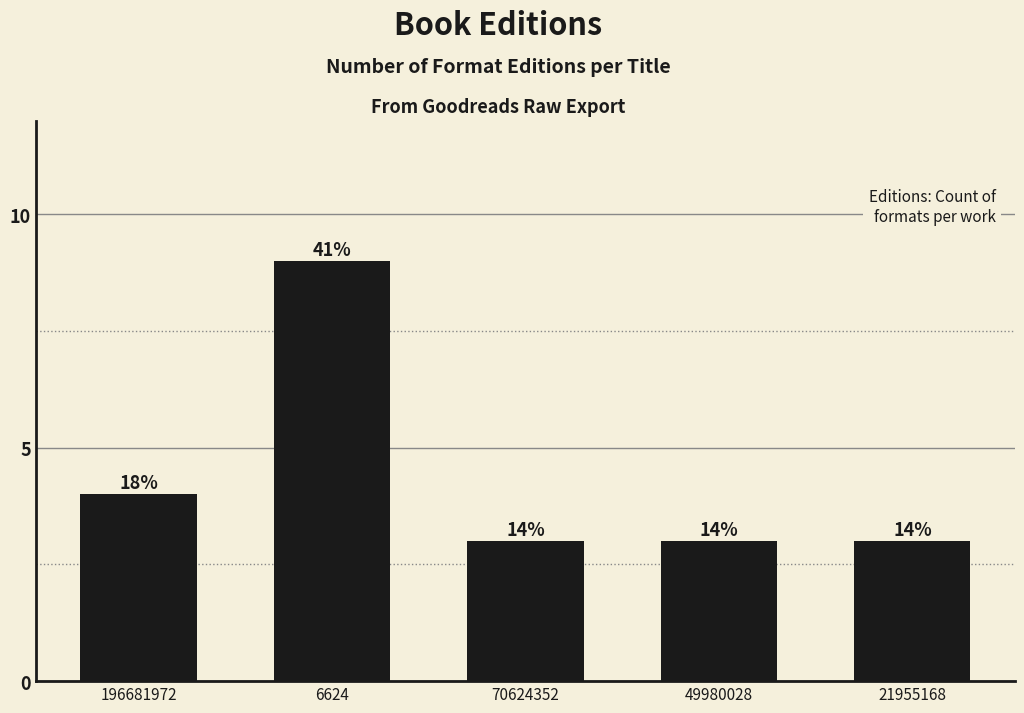

Does the chart contain any negative values?

No